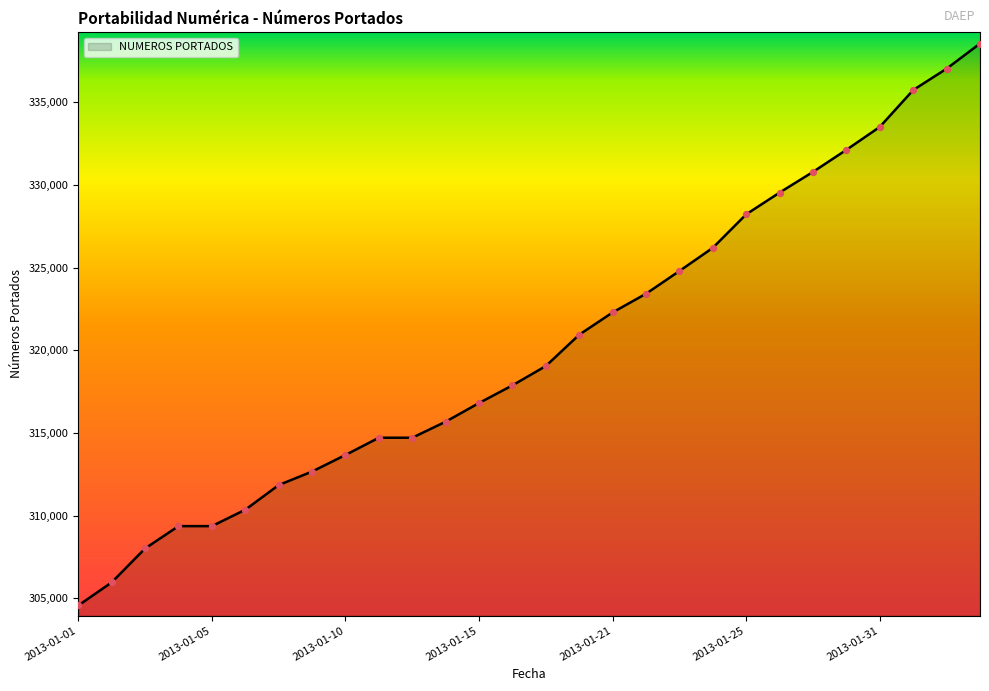

What is the difference between the maximum and minimum values?

33967